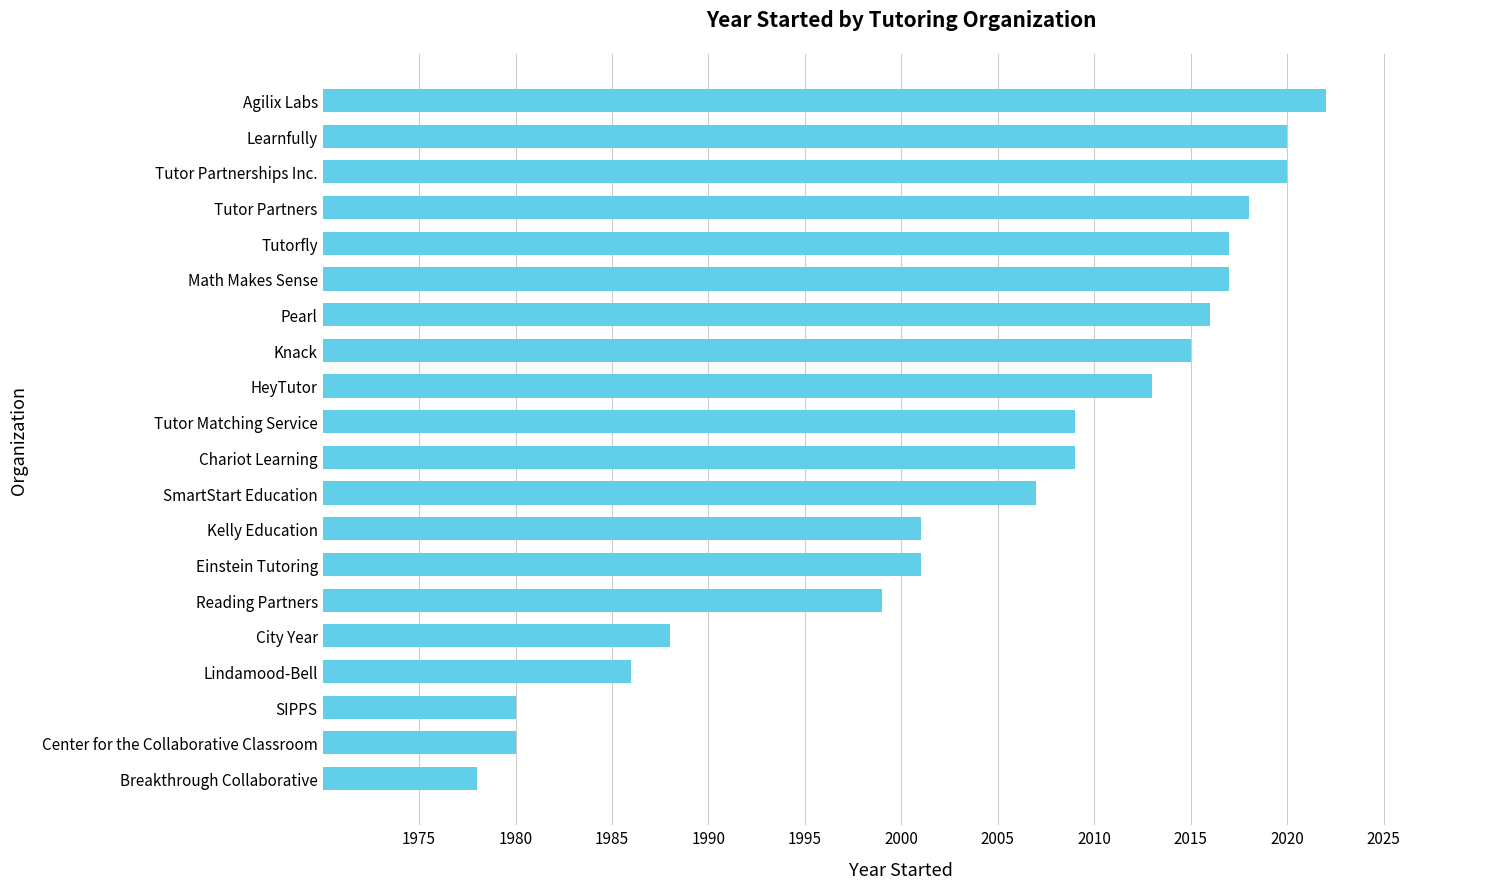

Reading top to bottom, transcribe all the data shown in this chart.

2022	2020	2020	2018	2017	2017	2016	2015	2013	2009	2009	2007	2001	2001	1999	1988	1986	1980	1980	1978